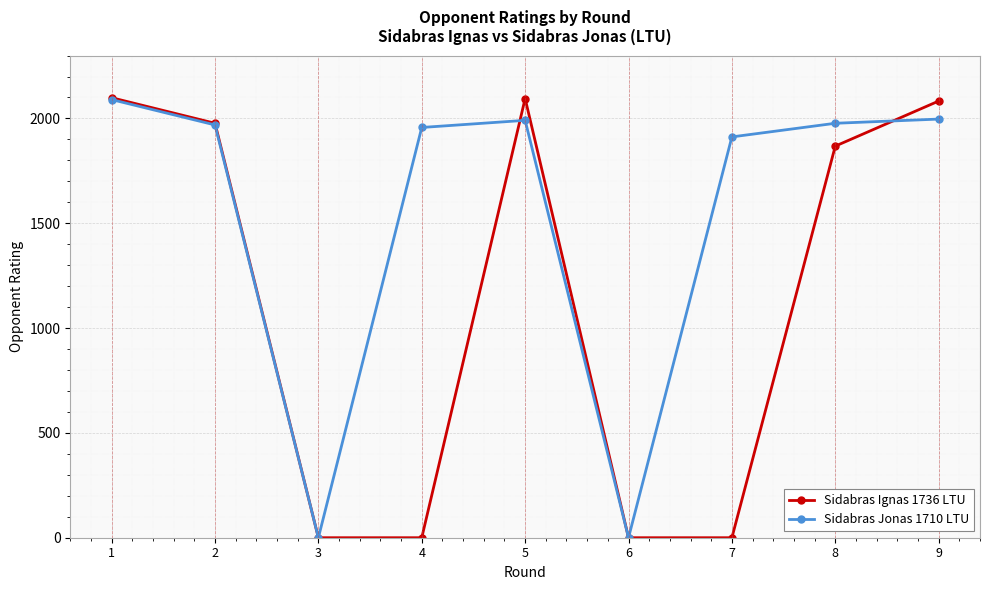

What is the difference between the maximum and minimum values in the Sidabras Ignas 1736 LTU series?

2099